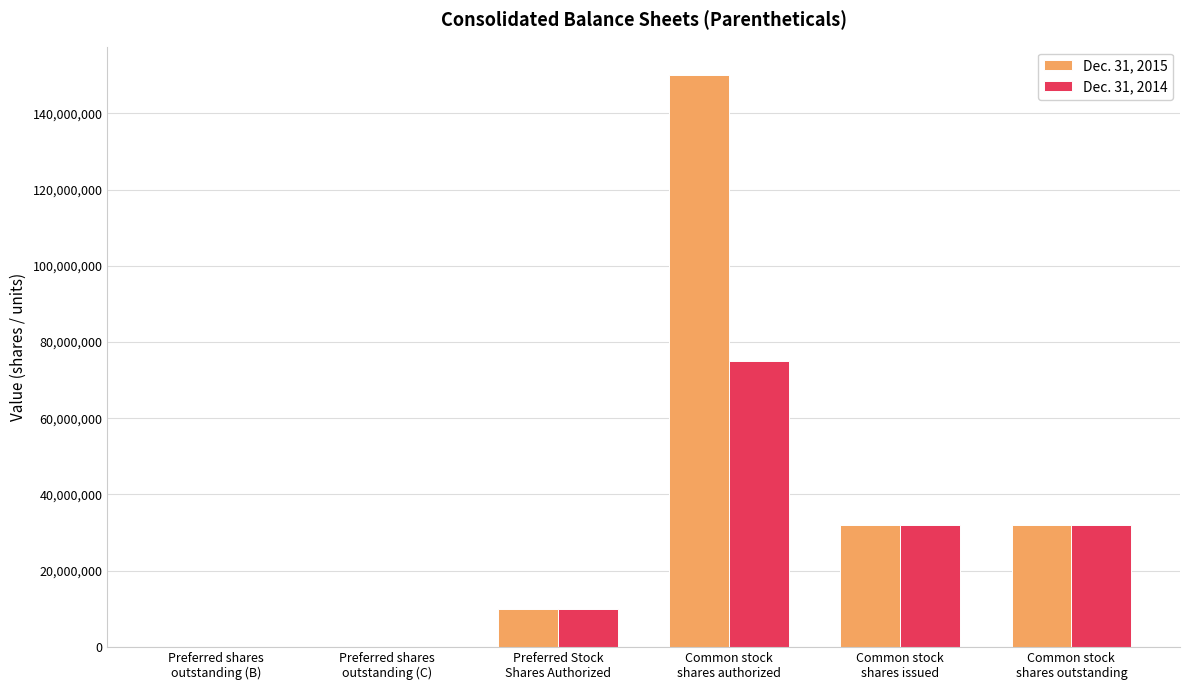

What is the maximum value shown in the chart?

150000000